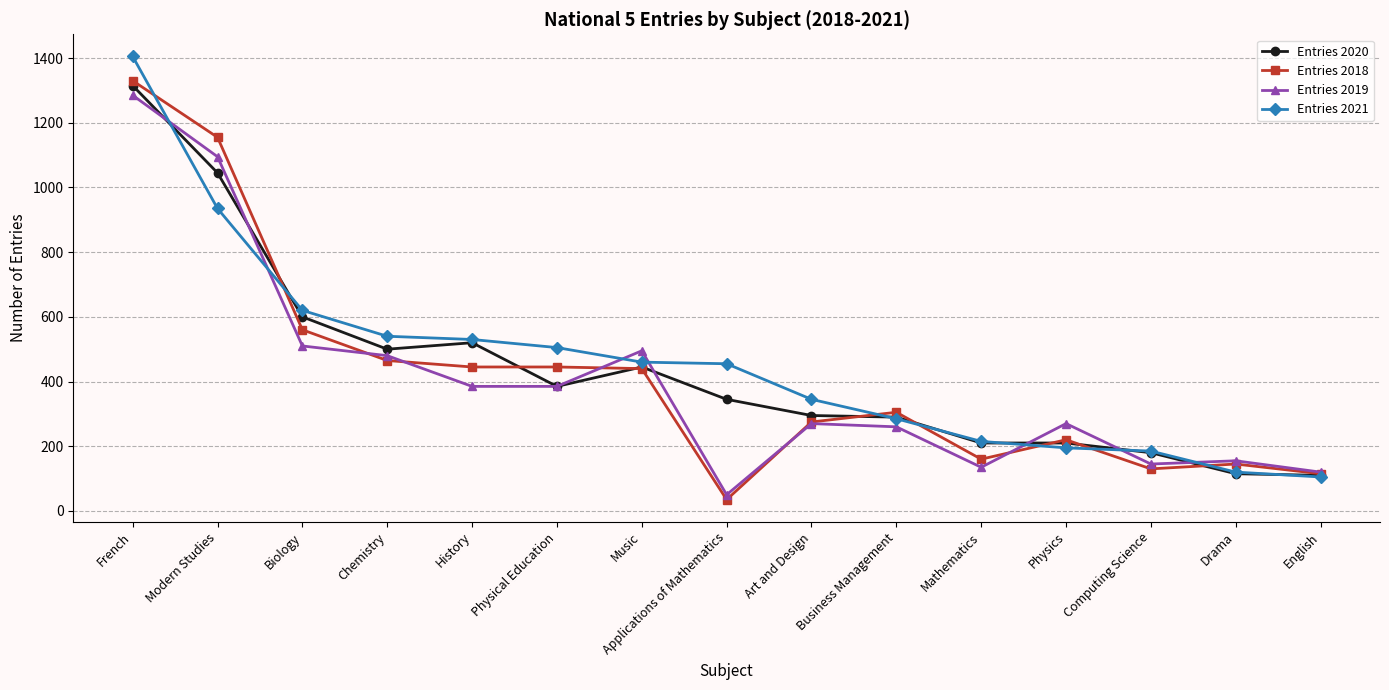

Which series changed the most between Applications of Mathematics and Mathematics?

Entries 2021